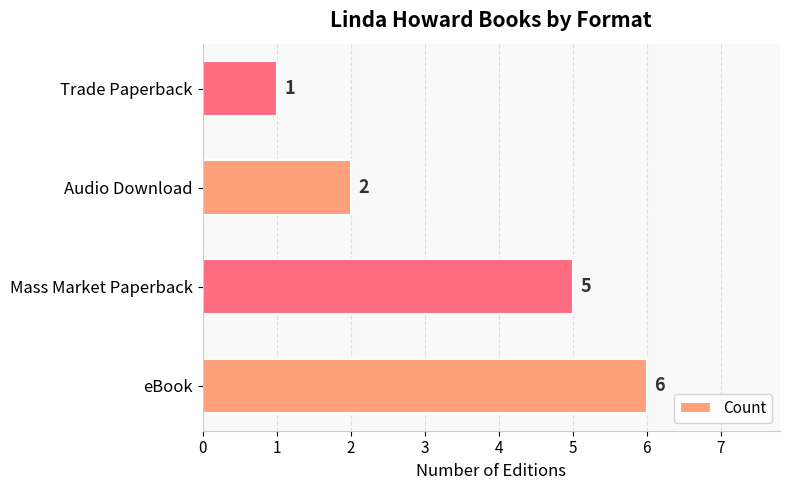

Which has a higher value, Audio Download or Trade Paperback?

Audio Download